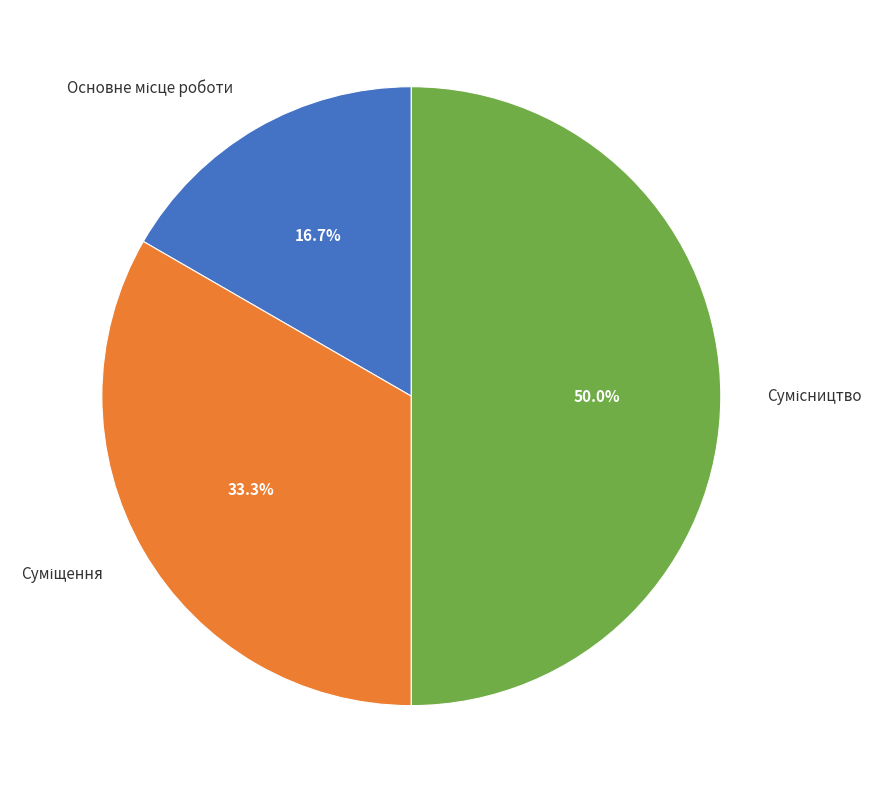

Is there a majority slice in this chart?

No